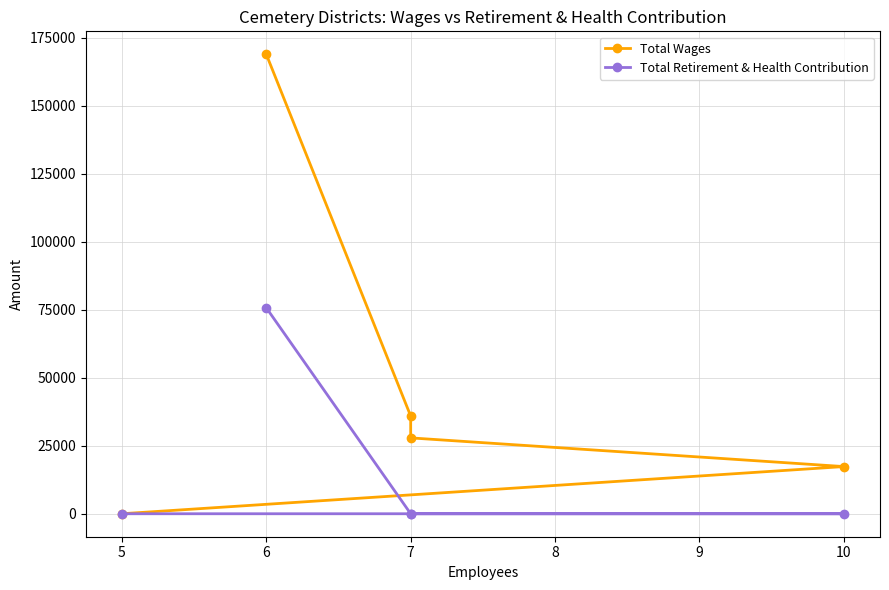

True or false: Total Wages and Total Retirement & Health Contribution cross at least once.

False